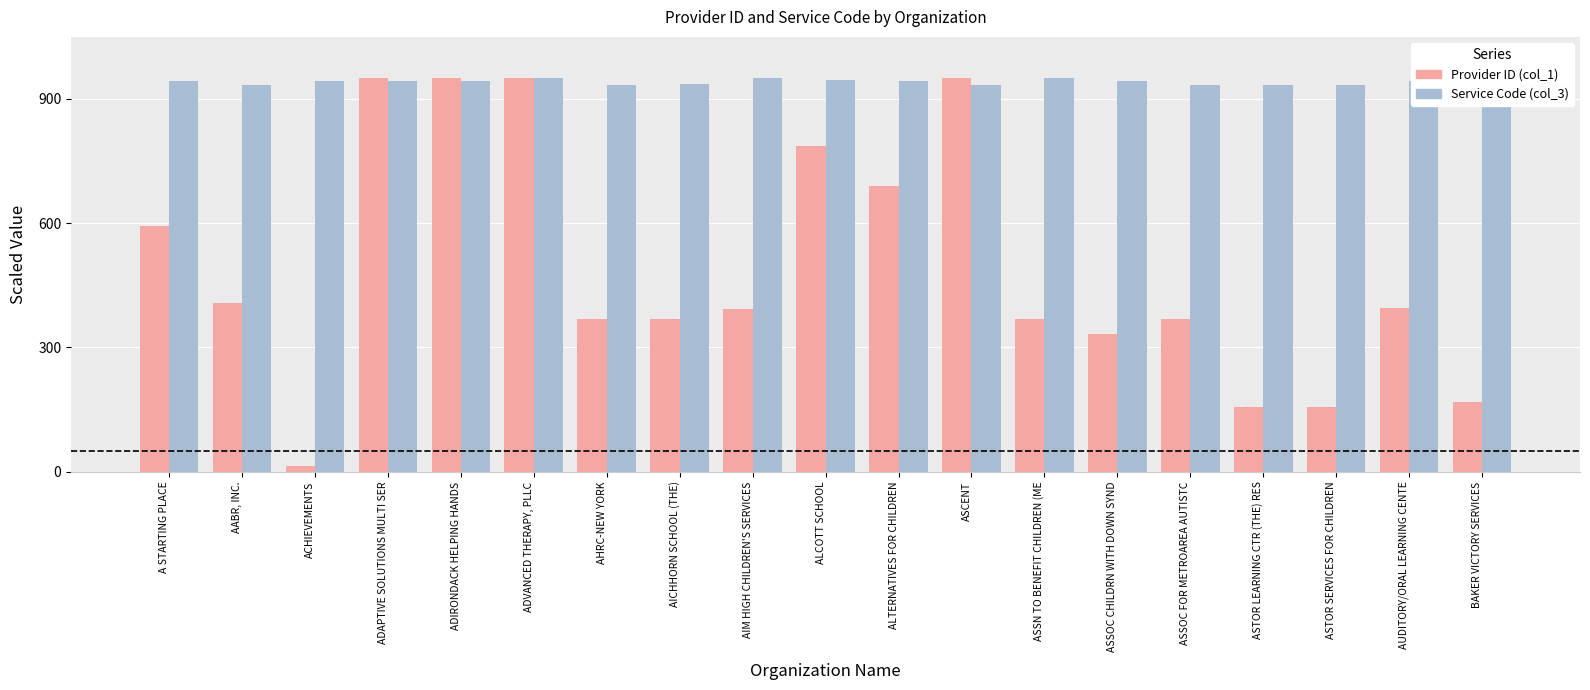

Which has a higher value, A STARTING PLACE or AHRC-NEW YORK?

A STARTING PLACE